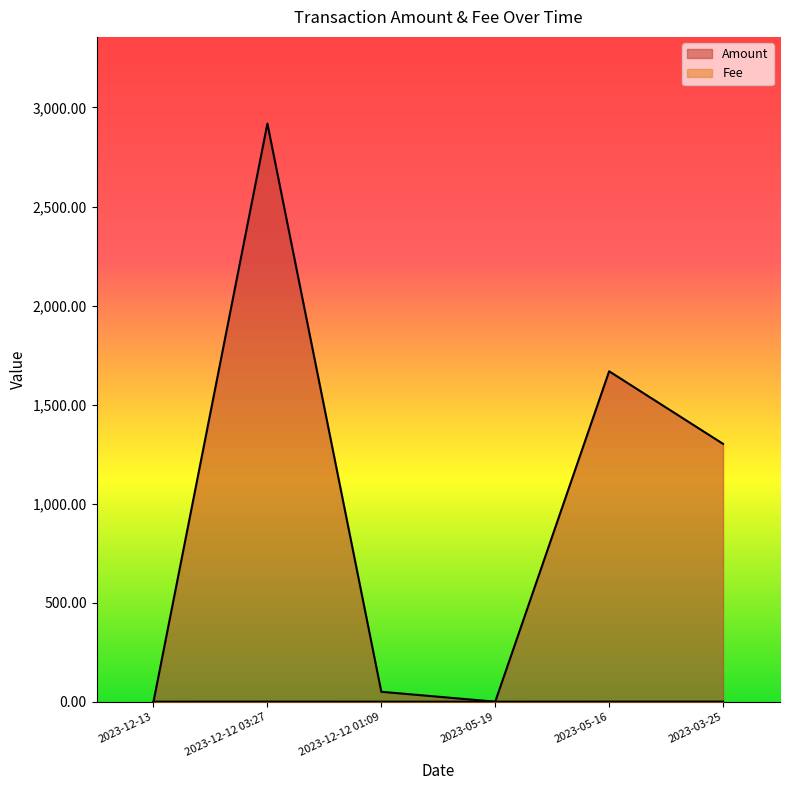

What is the greatest value displayed?

2918.6